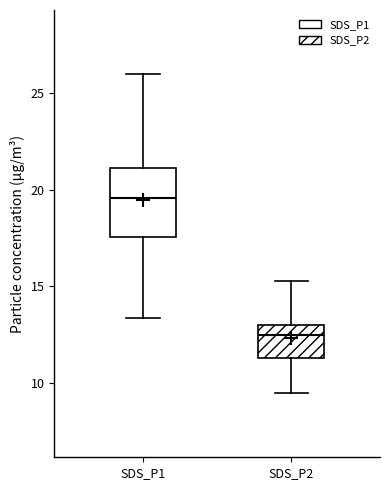

Reading left to right, read every box against the y-axis: the position of its median line, the range the box covers, and the ends of its whiskers. The values are not printed on the chart, so give them approximately, as read against the axis.

SDS_P1: median 19.5, box 17.5 to 21.0, whiskers 13.5 to 26.0
SDS_P2: median 12.5, box 11.5 to 13.0, whiskers 9.5 to 15.5